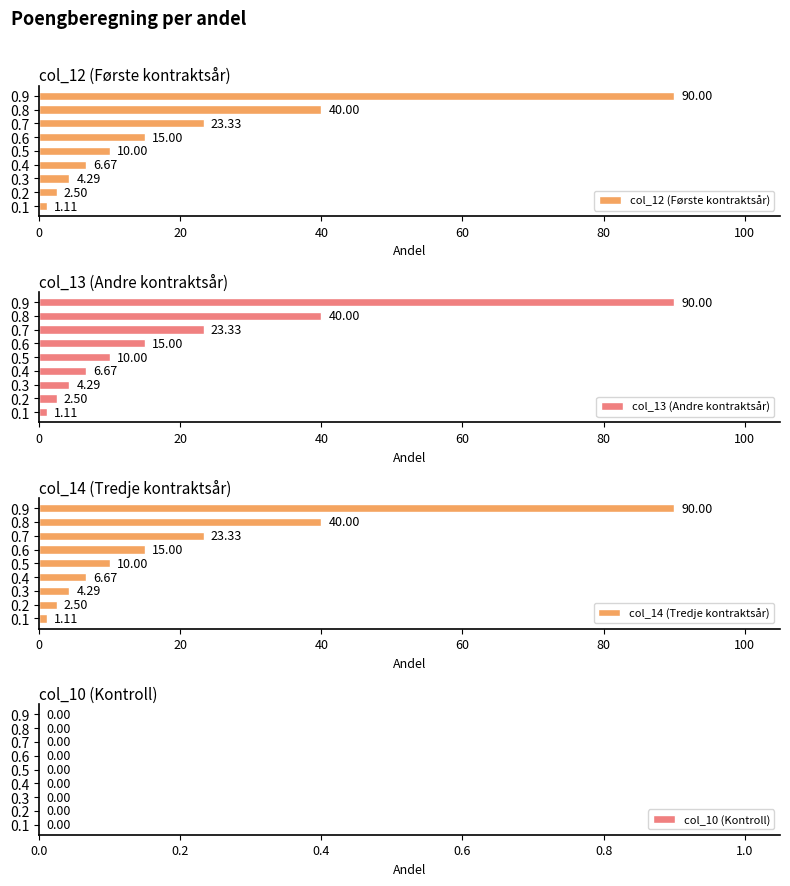

What is the difference between the second highest and second lowest values in the col_12 (Første kontraktsår) series?

37.5